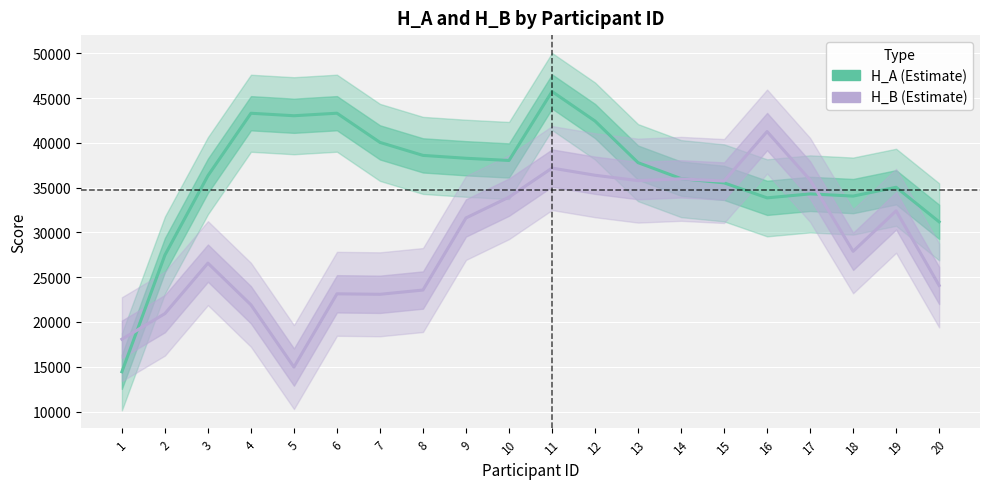

Which has a higher value, 8 or 1?

8